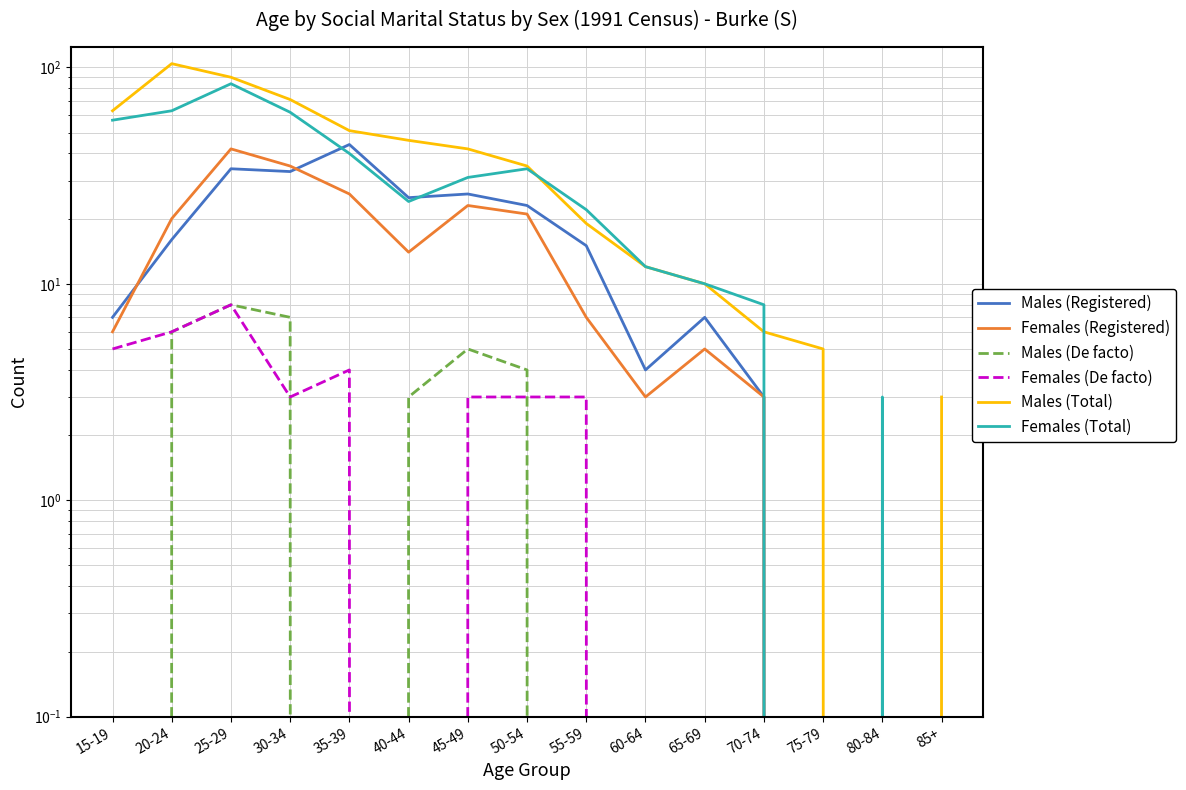

True or false: Females (De facto) has a value of 1 at 45-49.

False